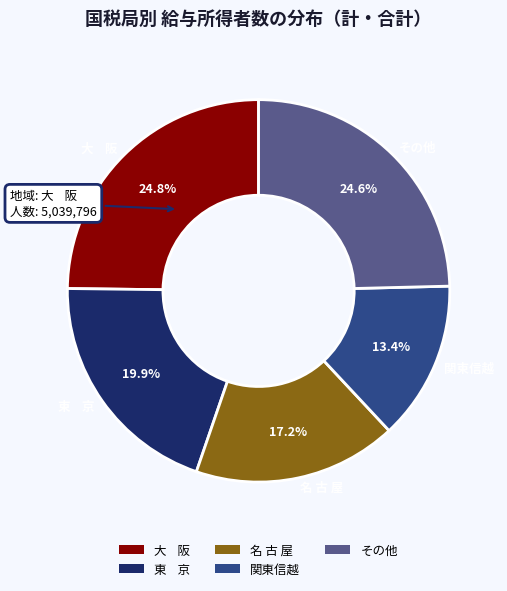

Count the number of slices in the pie.

5